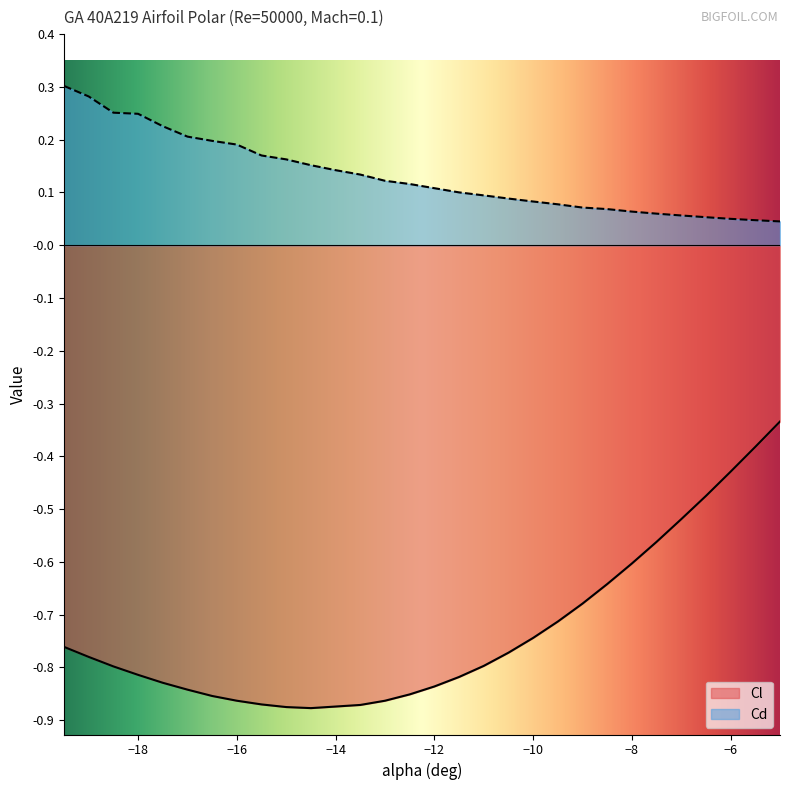

True or false: Cl has more than 0 points higher than both neighbors.

False